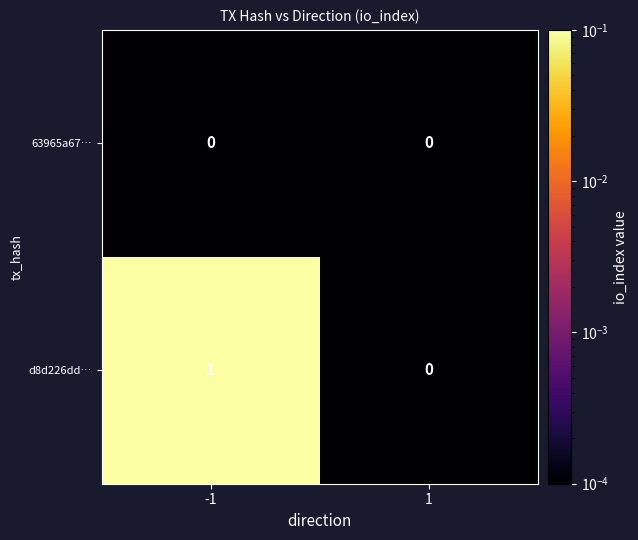

Which series has the widest spread of values?

d8d226dd…